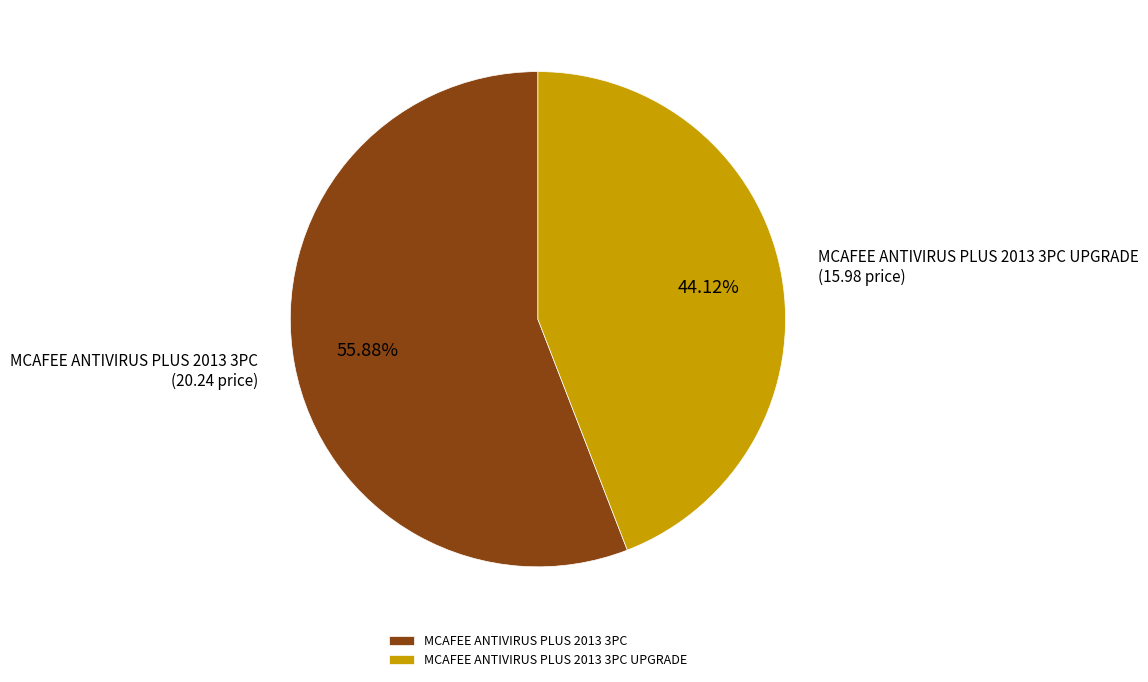

Which category has the biggest portion of the pie?

MCAFEE ANTIVIRUS PLUS 2013 3PC